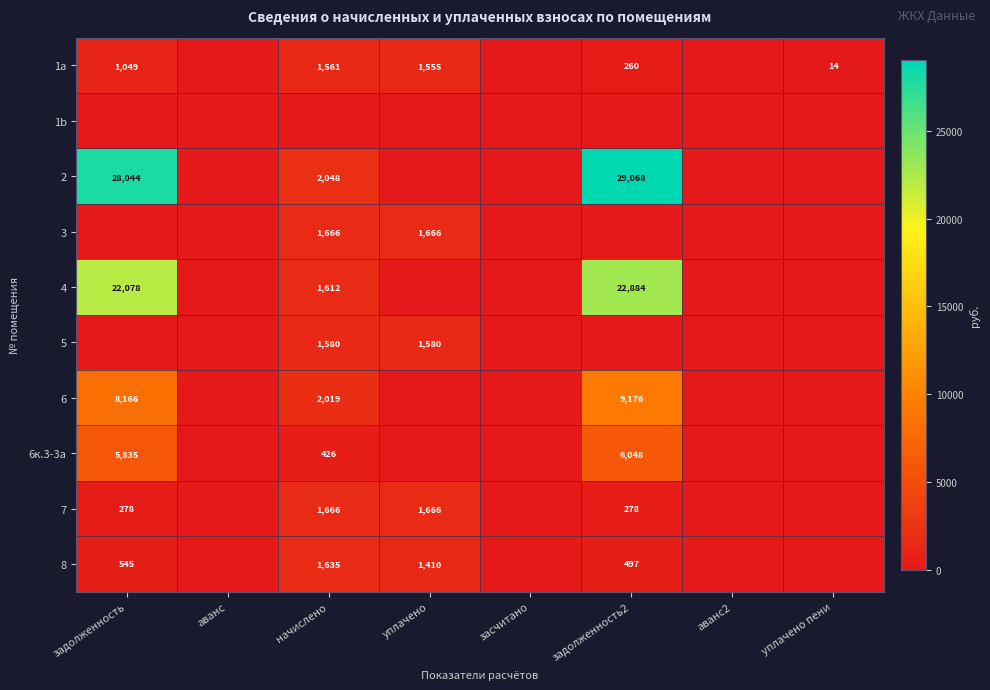

True or false: 1a has a value of 355 at начислено.

False